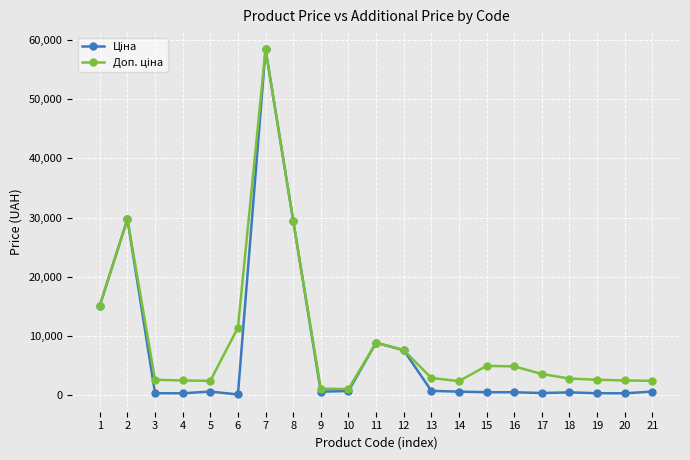

At which category is the sum across all series the highest?

7